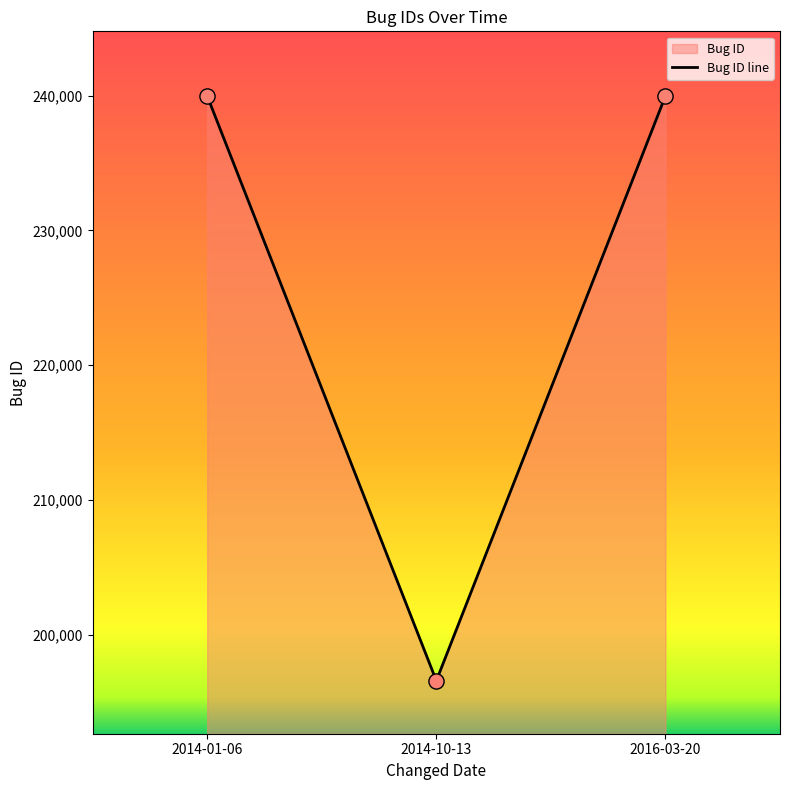

Approximately how many times larger is the value at 2014-01-06 compared to 2014-10-13?

1.2